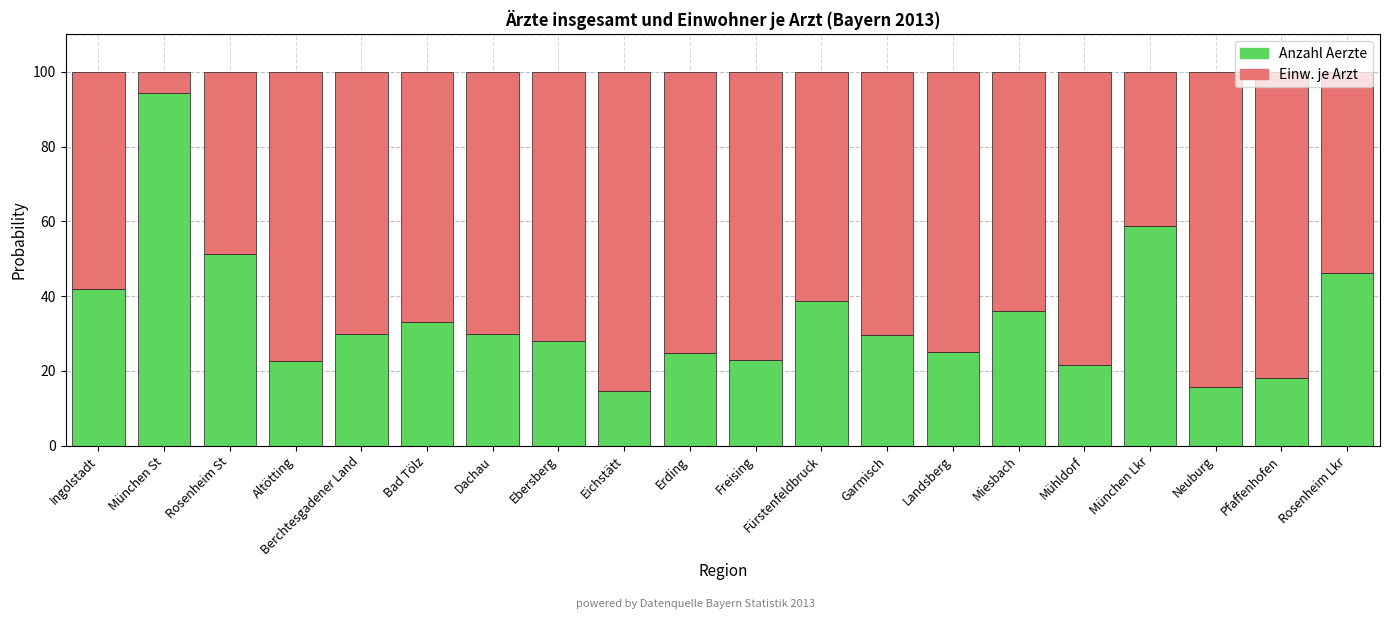

What is the maximum value for Anzahl Aerzte?

94.3